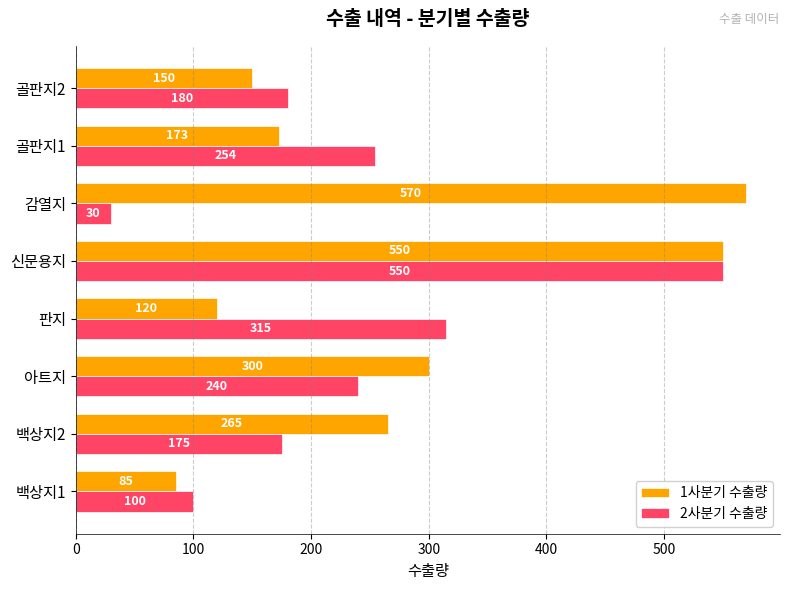

Which series has the largest range (max minus min)?

2사분기 수출량